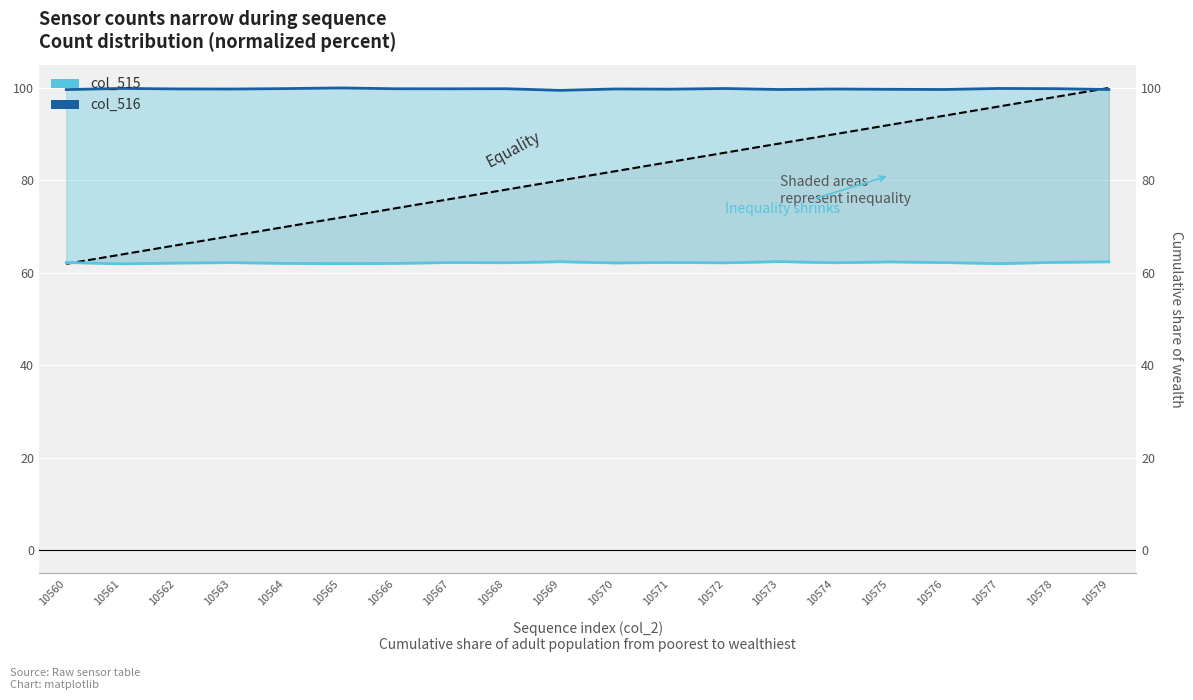

Which has a higher value, 10572 or 10560?

10560